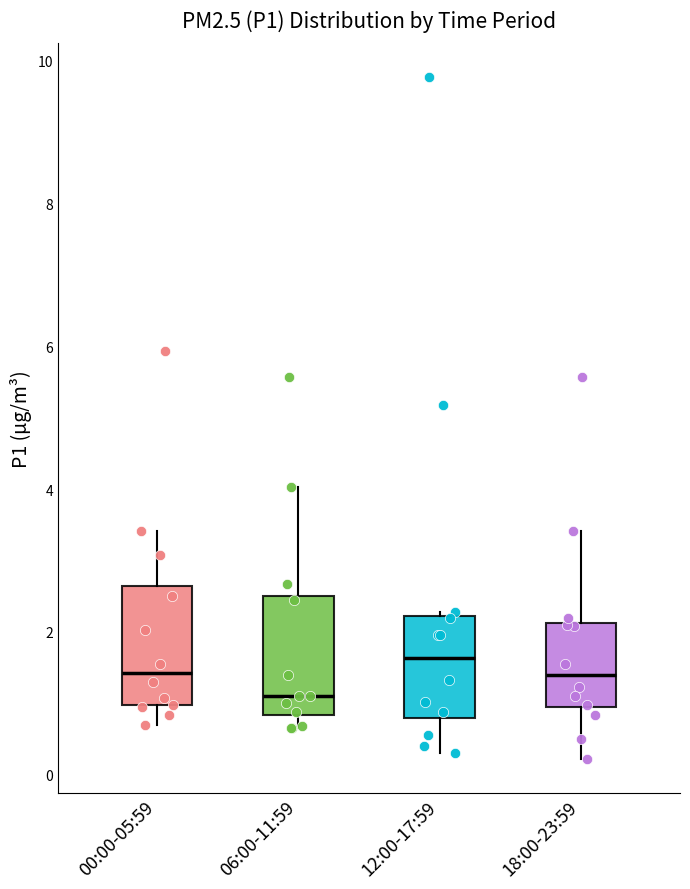

Reading left to right, transcribe this box plot: for each box, give where its median line is, the range the box spans, and where its two whiskers end, as read against the y-axis. The values are not printed on the chart, so give them approximately, as read against the axis.

00:00-05:59: median 1.4, box 1.0 to 2.6, whiskers 0.8 to 3.4
06:00-11:59: median 1.2, box 0.8 to 2.6, whiskers 0.6 to 4.0
12:00-17:59: median 1.6, box 0.8 to 2.2, whiskers 0.4 to 2.2
18:00-23:59: median 1.4, box 1.0 to 2.2, whiskers 0.2 to 3.4